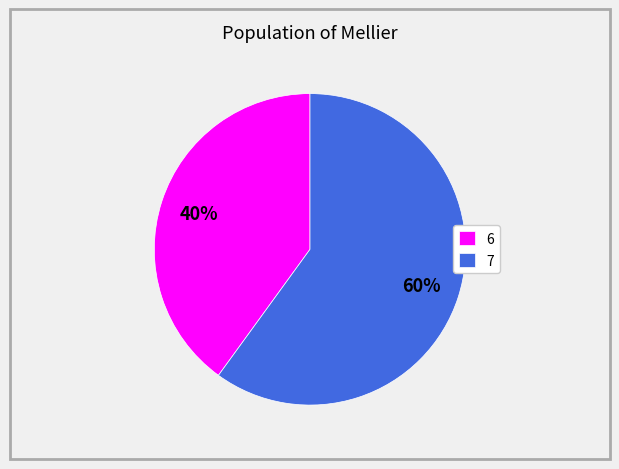

Rank the categories by value from highest to lowest.

7, 6